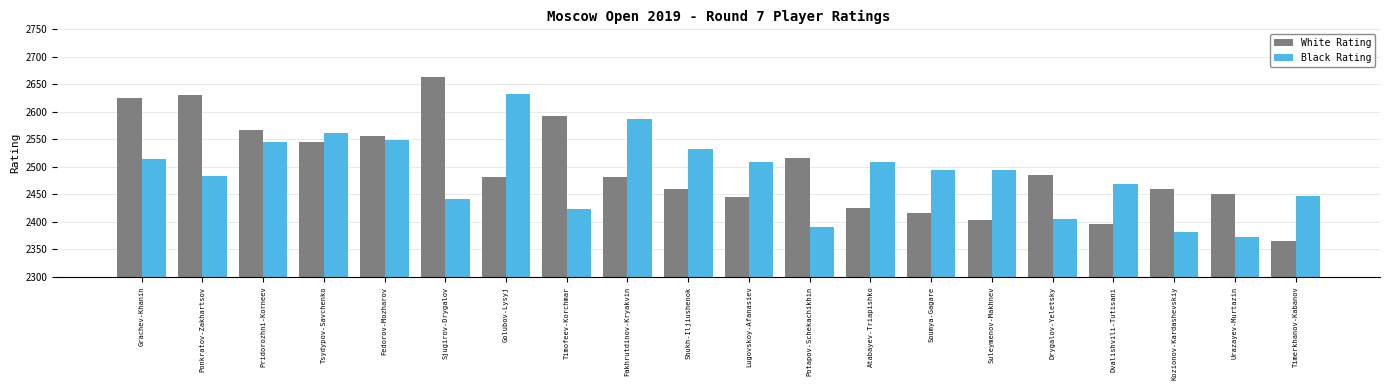

What is the label of the 11th bar from the right?

Shukh-Iljiushenok